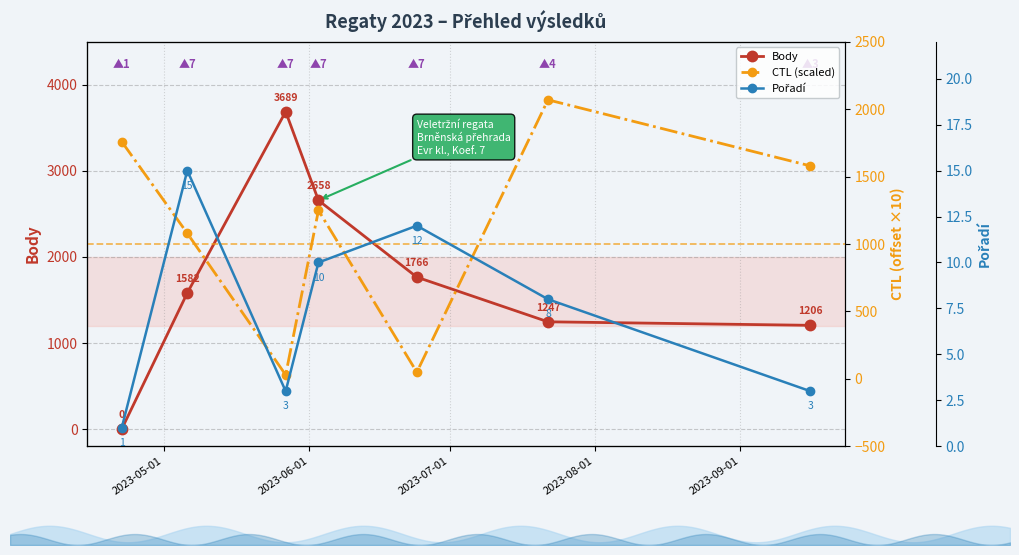

What is the difference between the maximum and minimum values in the Body series?

3689